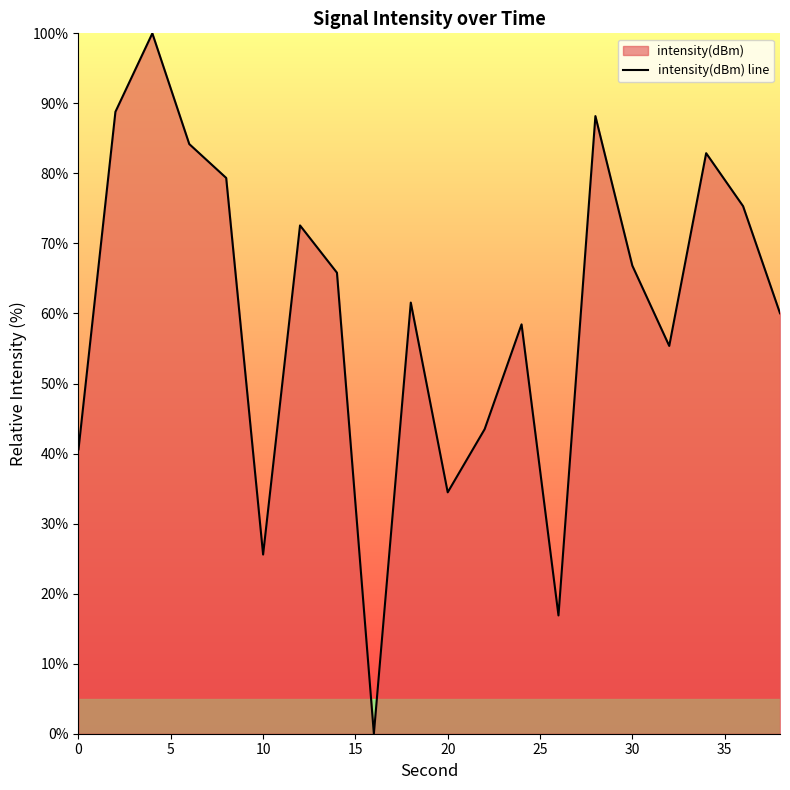

What is the maximum value shown in the chart?

100.0